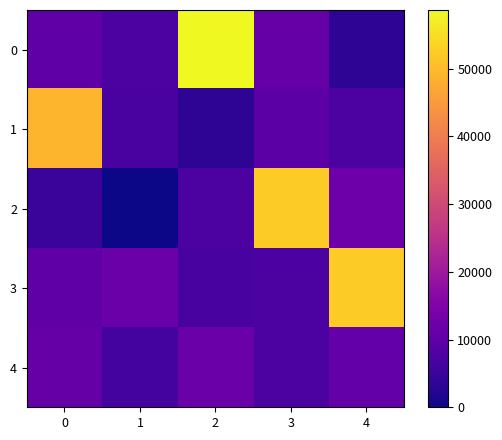

What is the total value across all series at 0?

85613.1